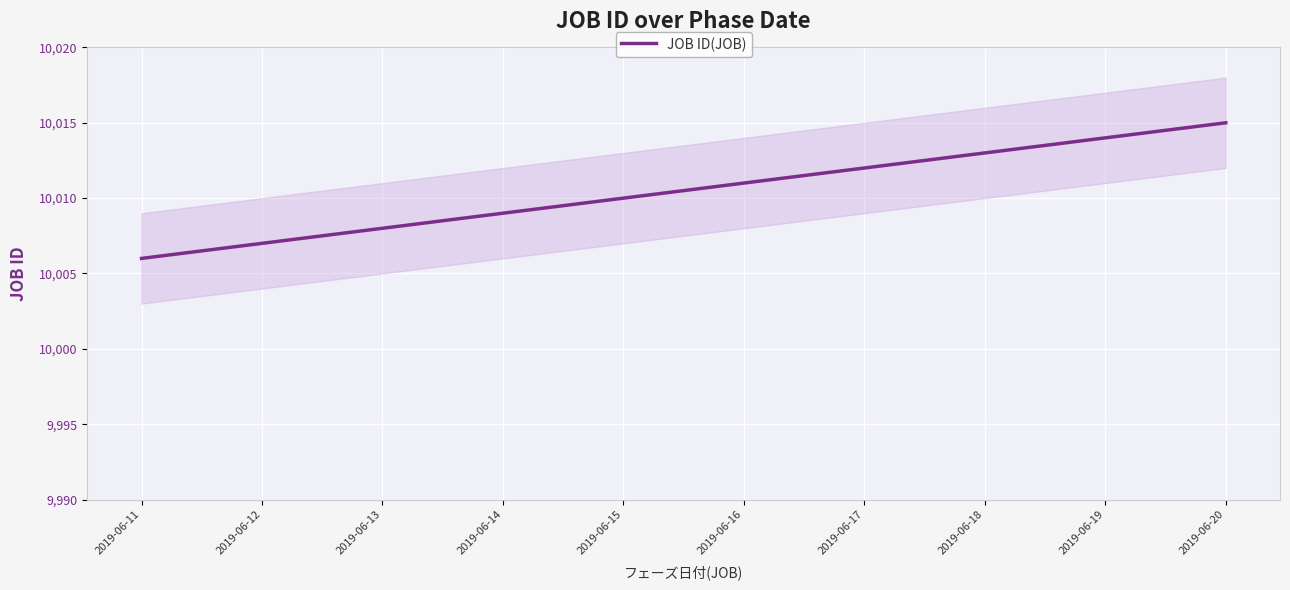

What is the difference between the values at 2019-06-12 and 2019-06-15?

3